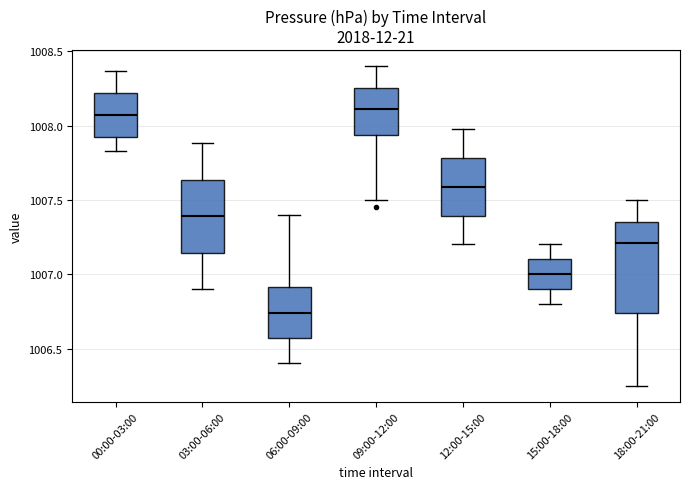

Which box's median line is the lowest?

06:00-09:00